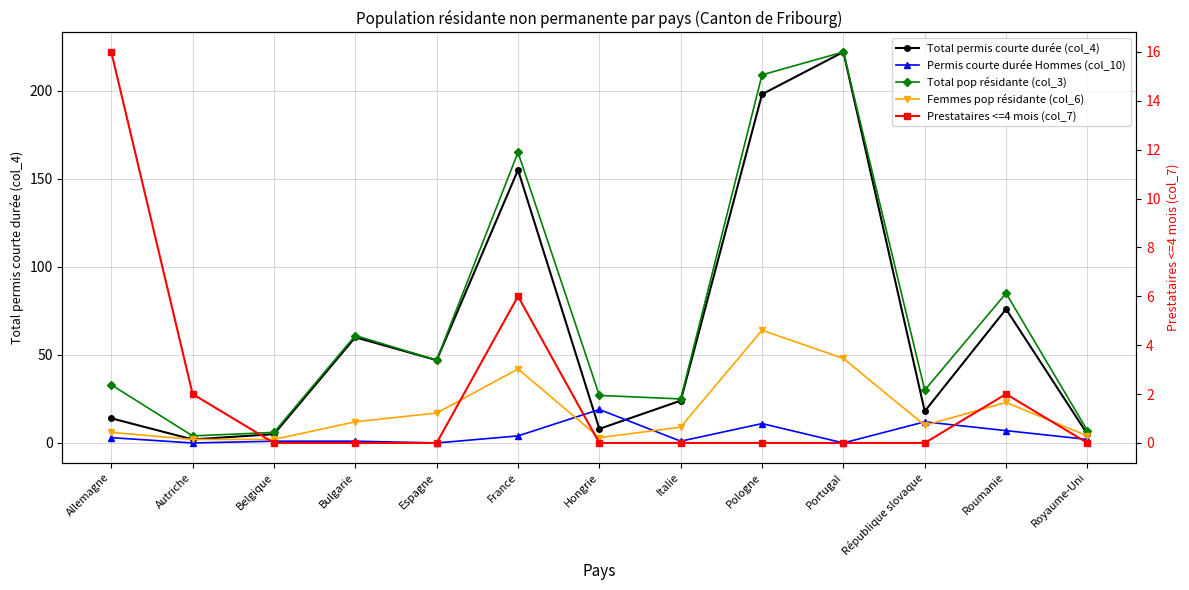

Which series has the largest total across all categories?

Total pop résidante (col_3)